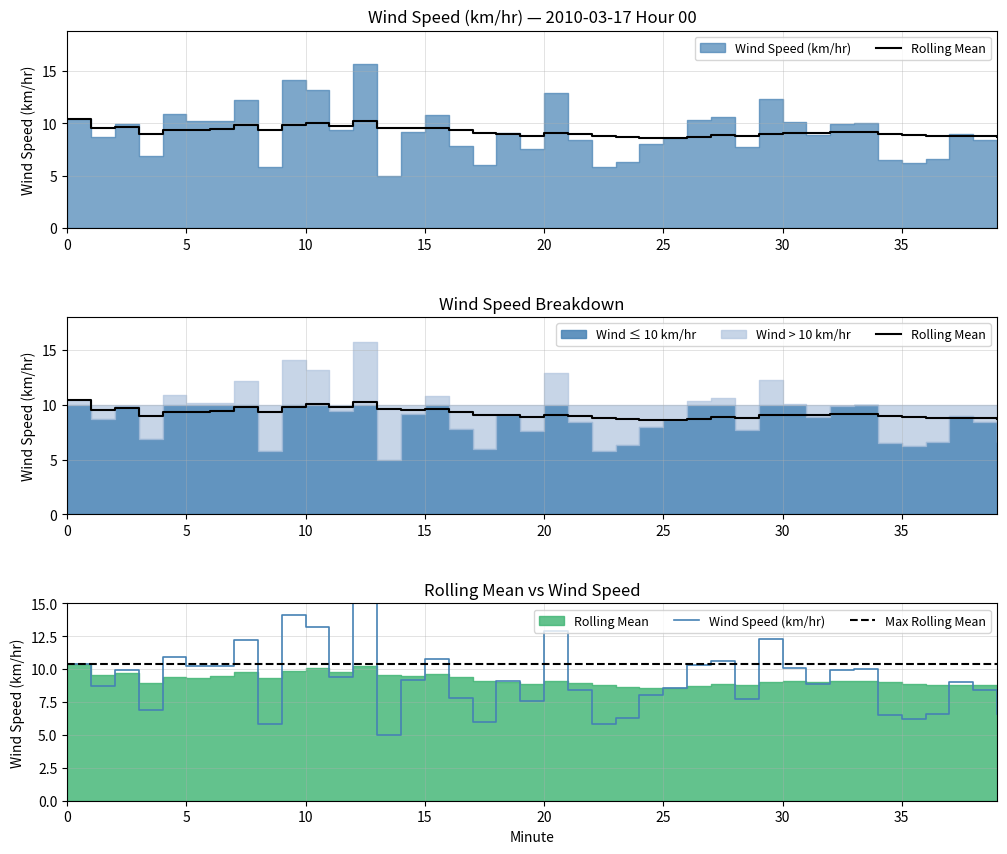

What is the approximate value of Rolling Mean at 28?

8.8